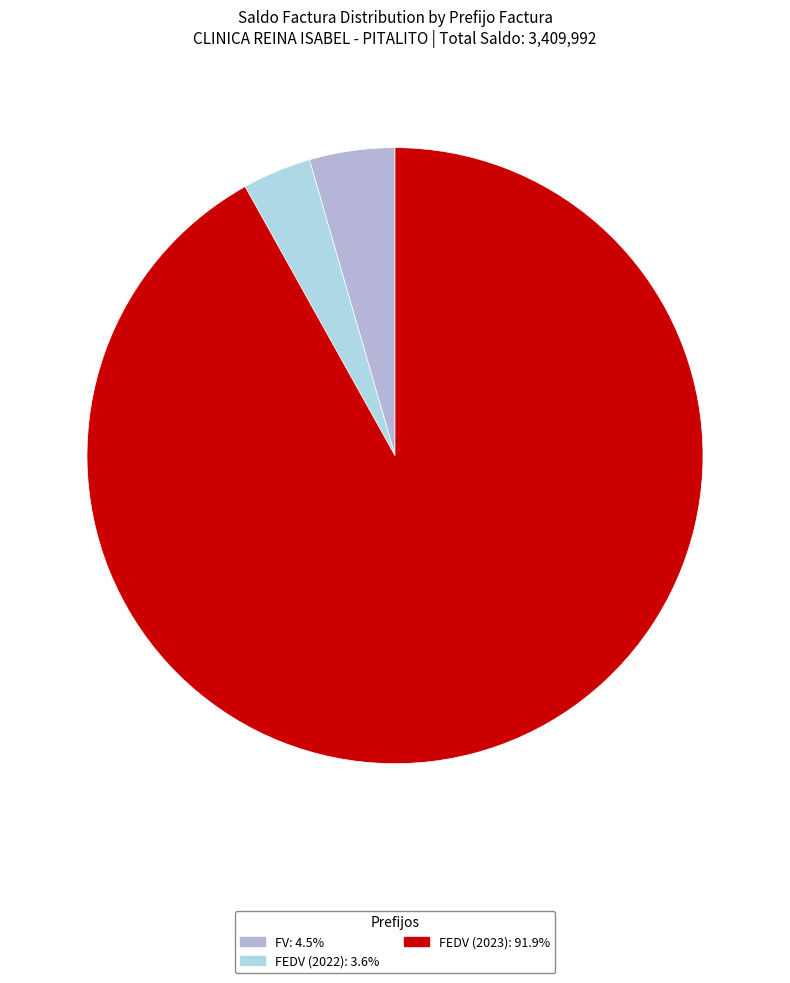

What is the ratio of the value at FEDV (2023) to the value at FV?

20.5